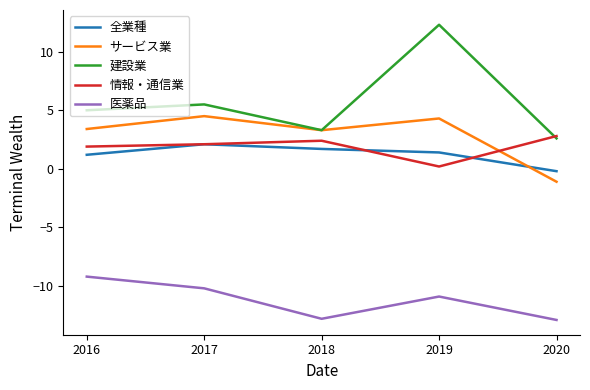

The value of サービス業 at 2020 is -1.1. True or false?

True